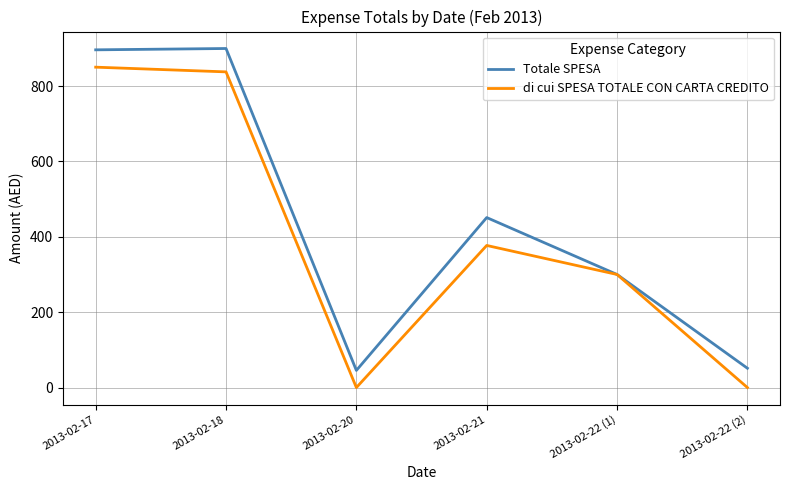

What is the difference between the second highest and second lowest values in the di cui SPESA TOTALE CON CARTA CREDITO series?

837.5